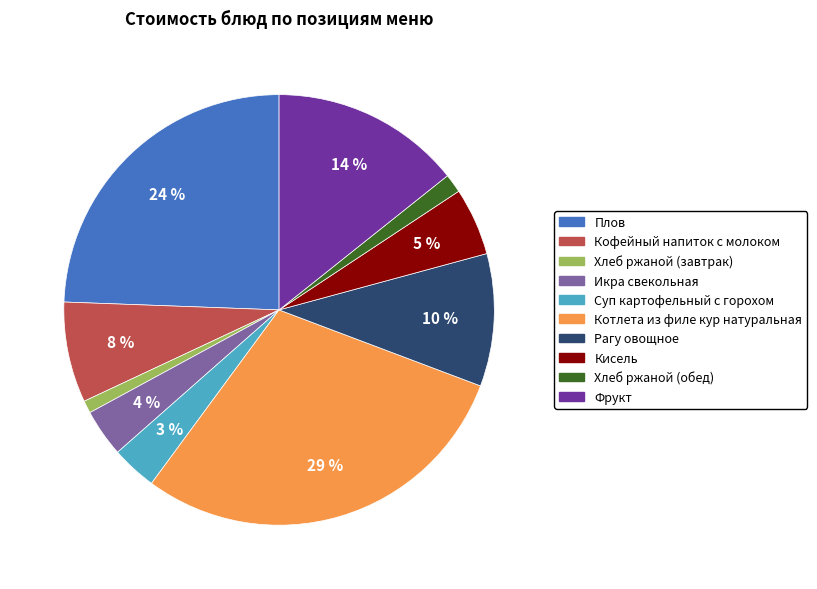

To the nearest percent, what portion does Рагу овощное represent?

10%